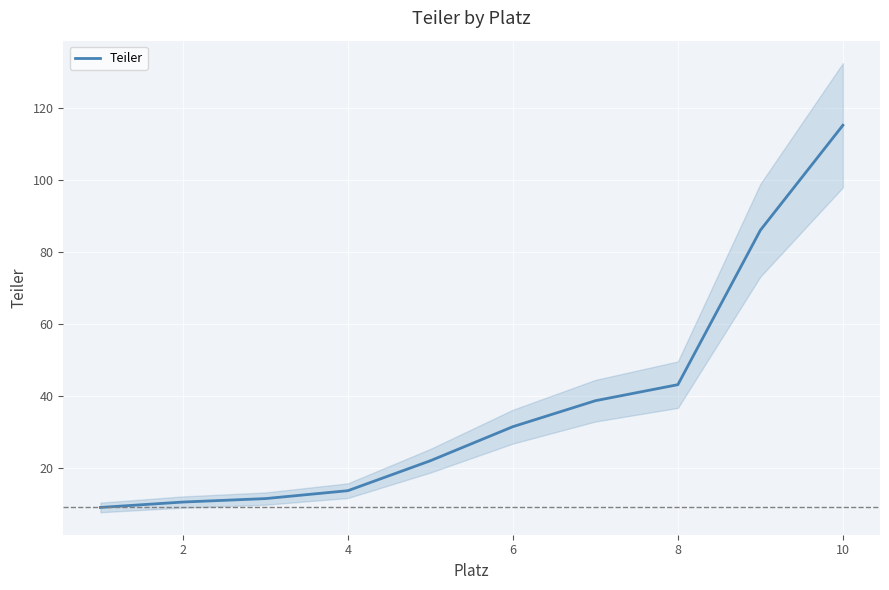

What is the minimum value for Teiler?

8.9